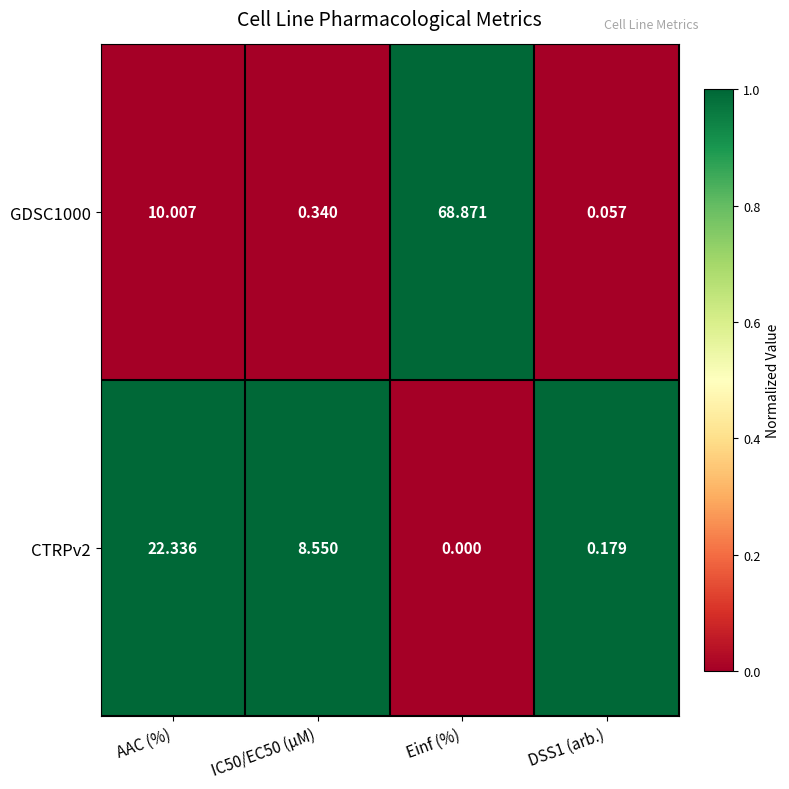

At which category is the sum across all series the highest?

Einf (%)